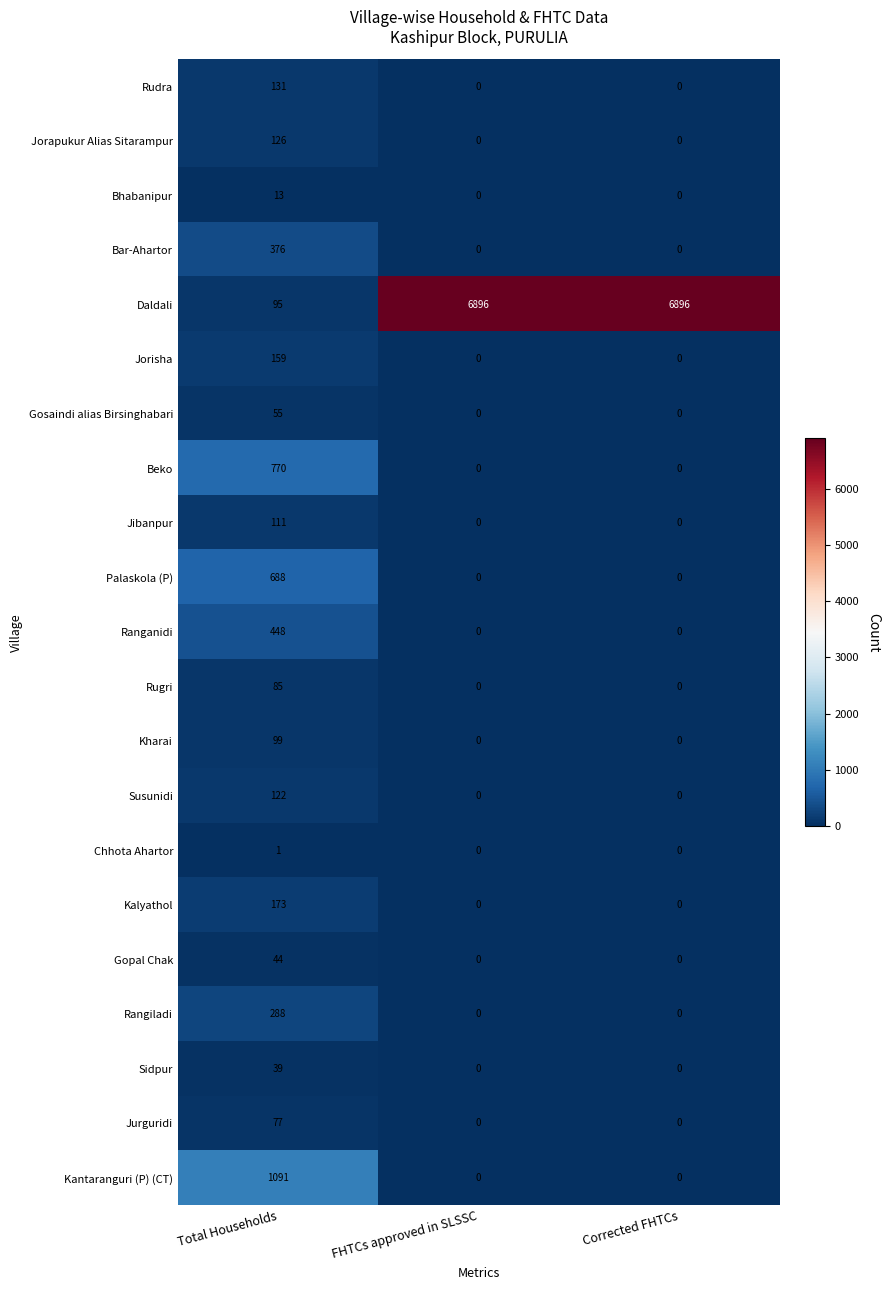

How many values in Jorapukur Alias Sitarampur are above zero?

1